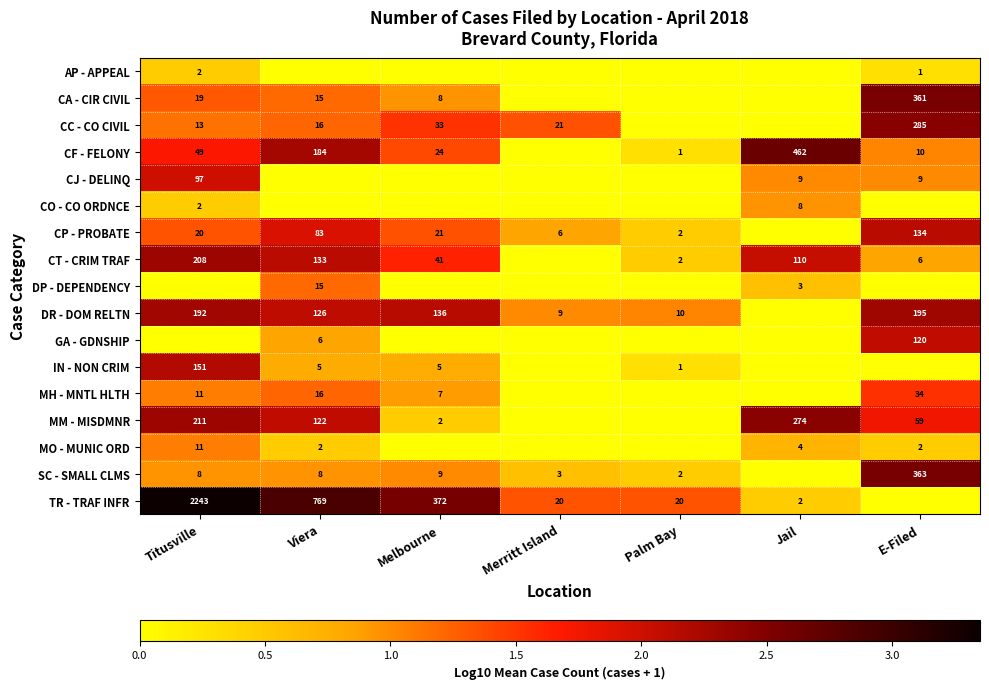

The AP - APPEAL series shows 0 at E-Filed. True or false?

False